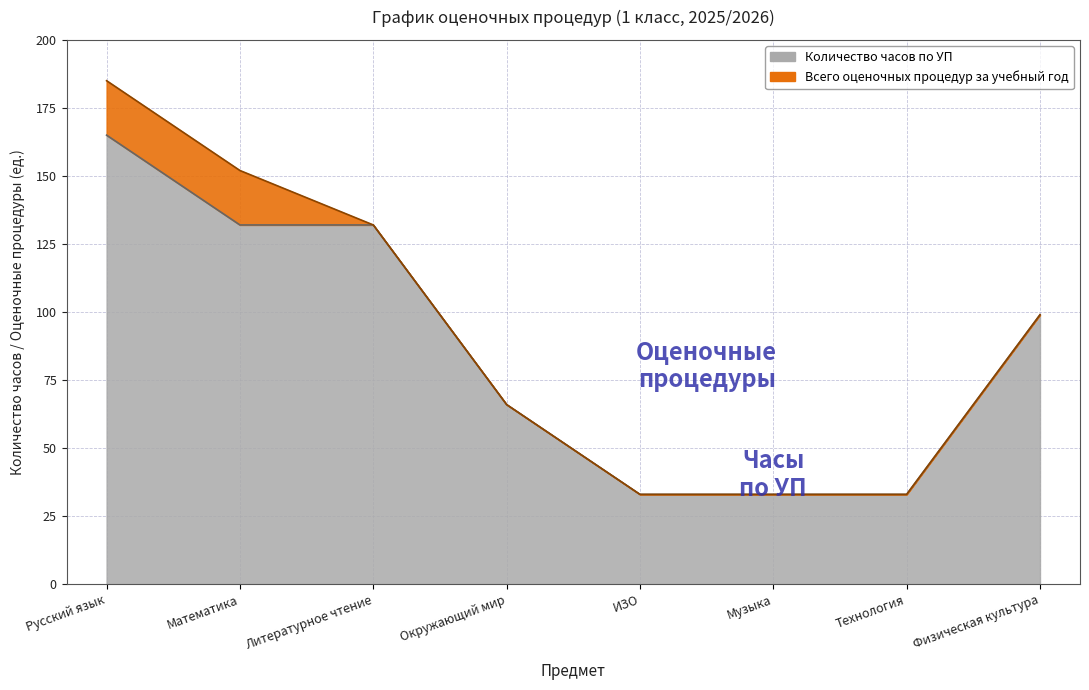

Count the values in the range 33 to 132.

7